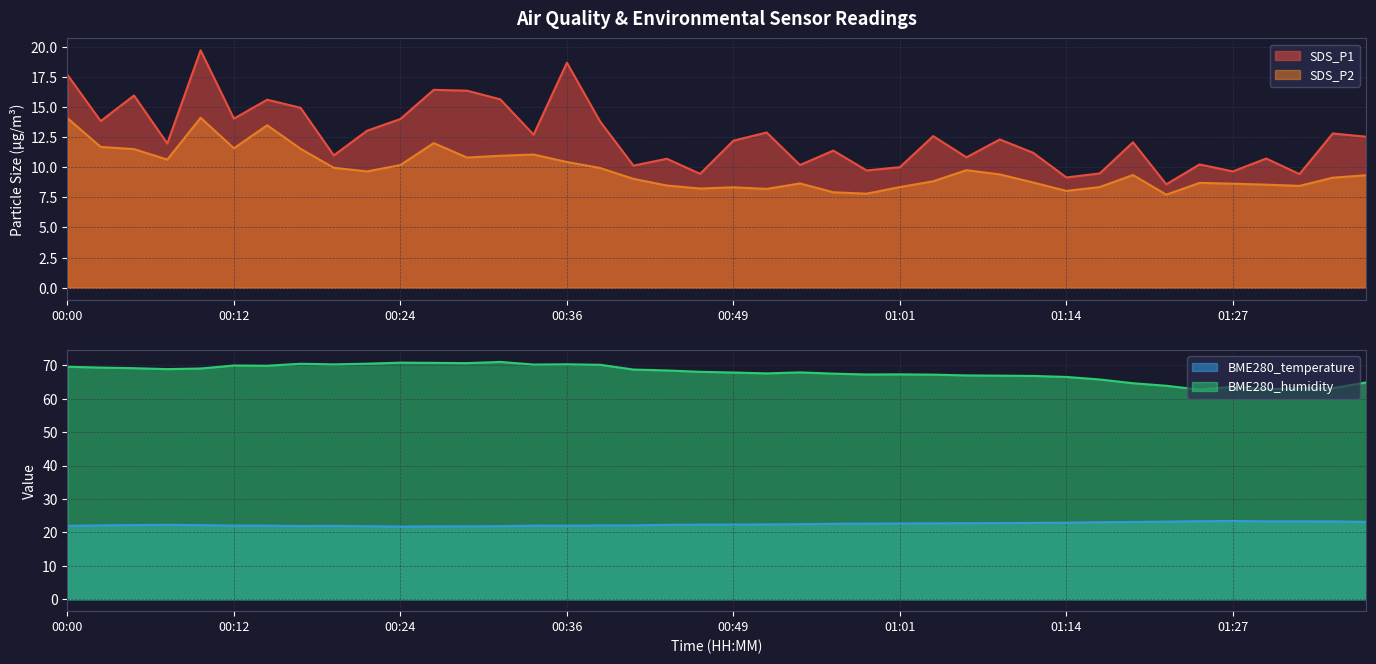

How many values in the SDS_P1 series exceed 12?

22